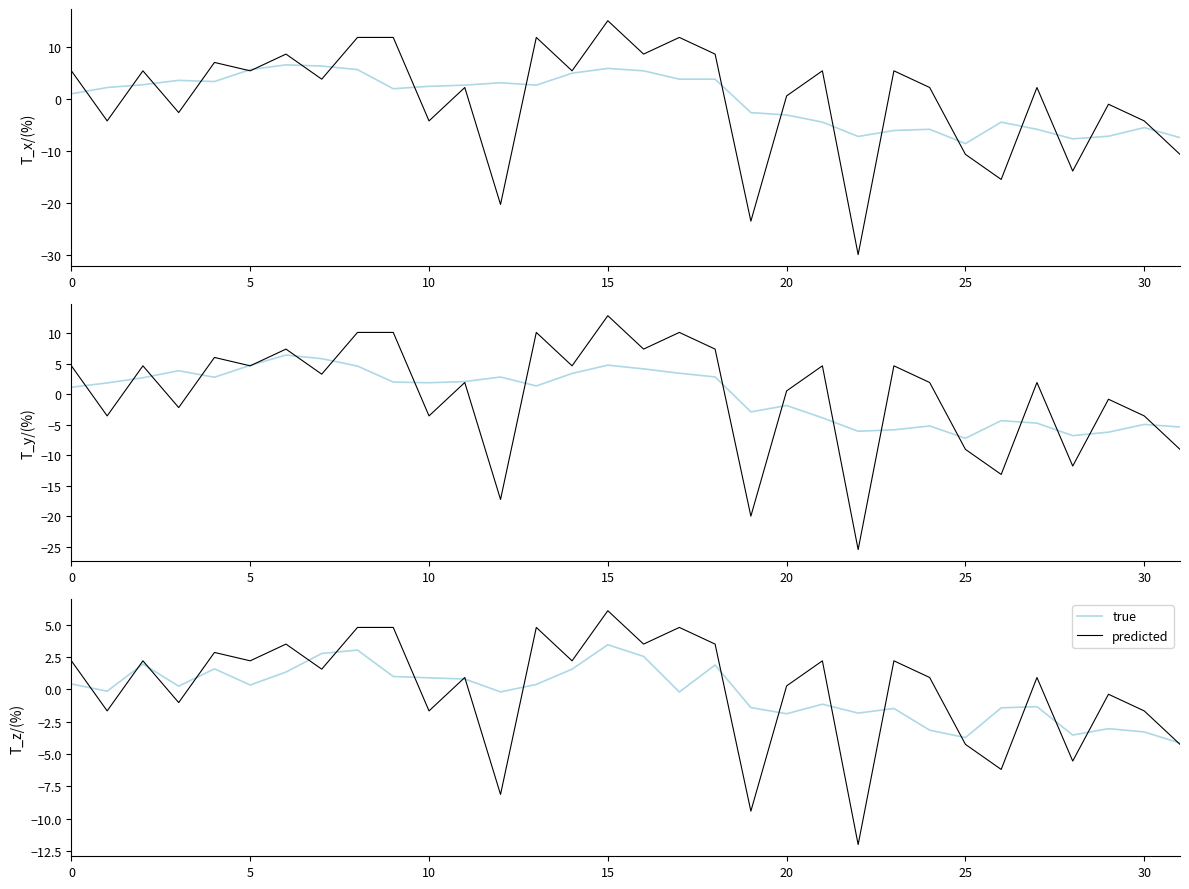

Which series has the largest range (max minus min)?

predicted